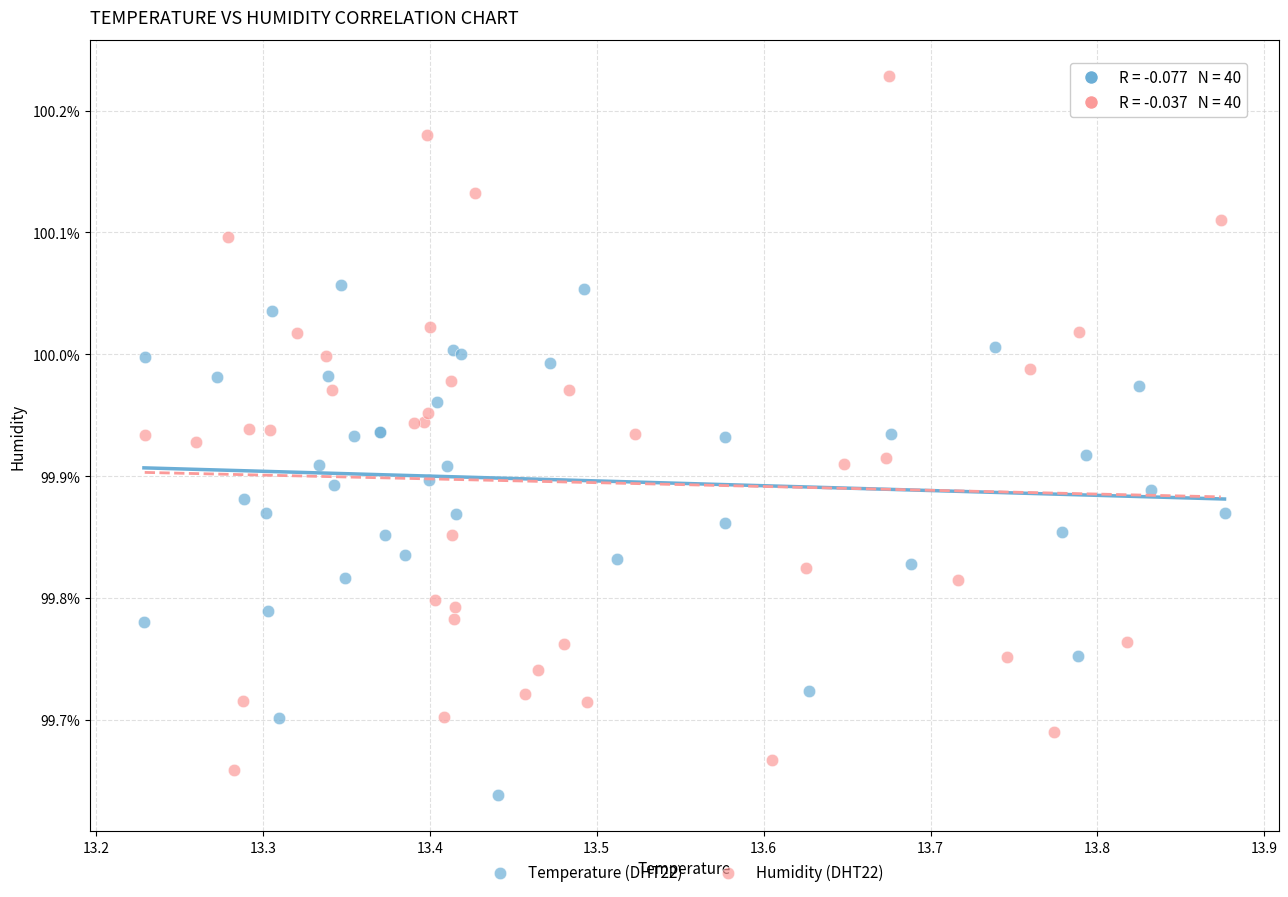

Which series has the widest spread of Y values?

Humidity (DHT22)